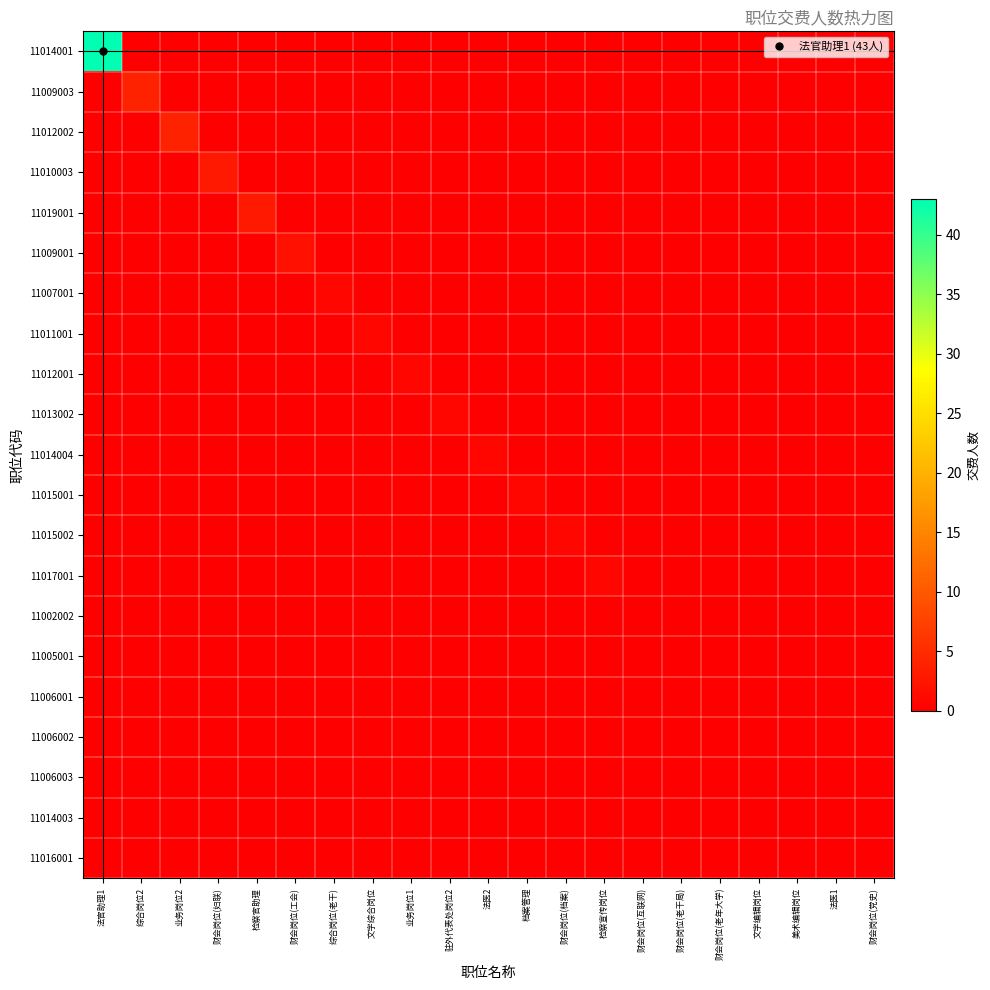

Between 财会岗位(老干局) and 美术编辑岗位, which series saw the biggest shift?

11014001